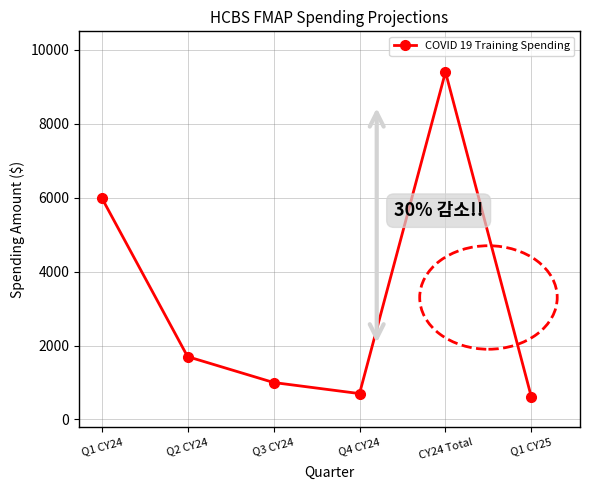

How many data points does each series have?

6